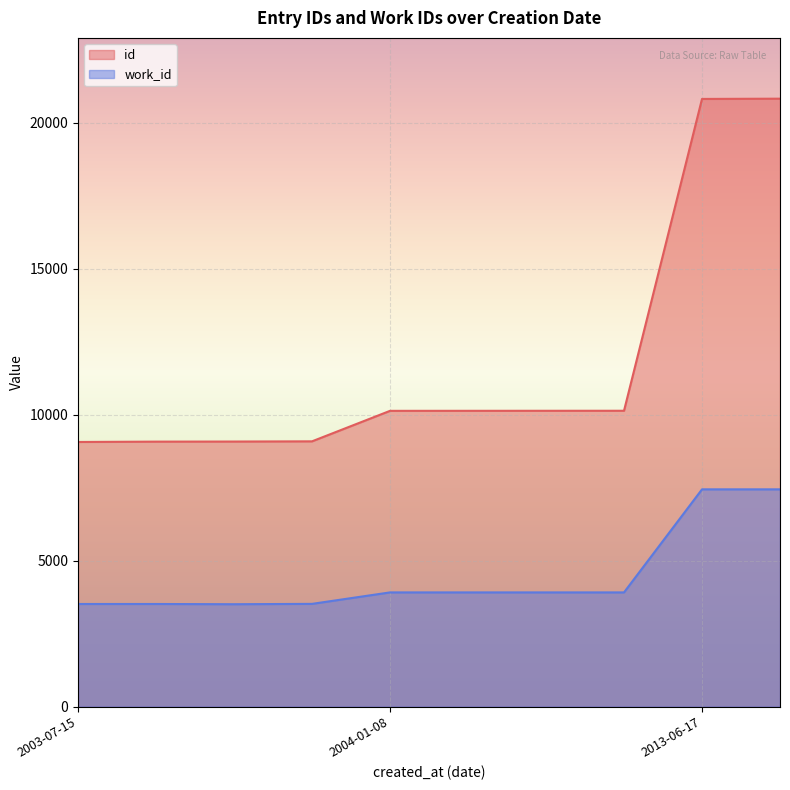

The value of work_id at 2004-01-08 is 3911. True or false?

True